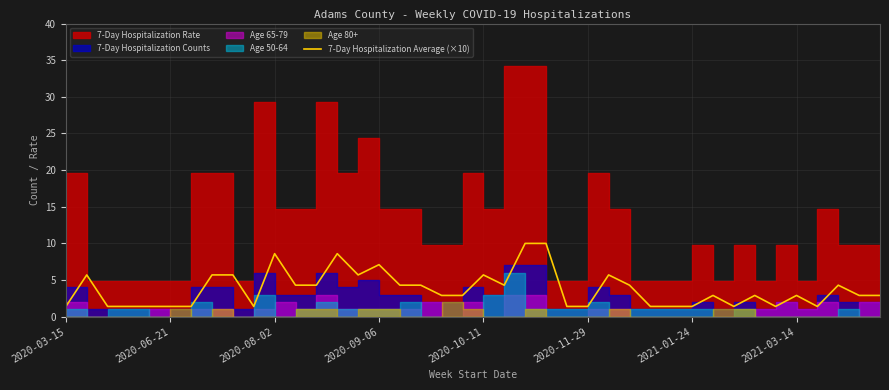

What is the smallest value displayed?

1.4